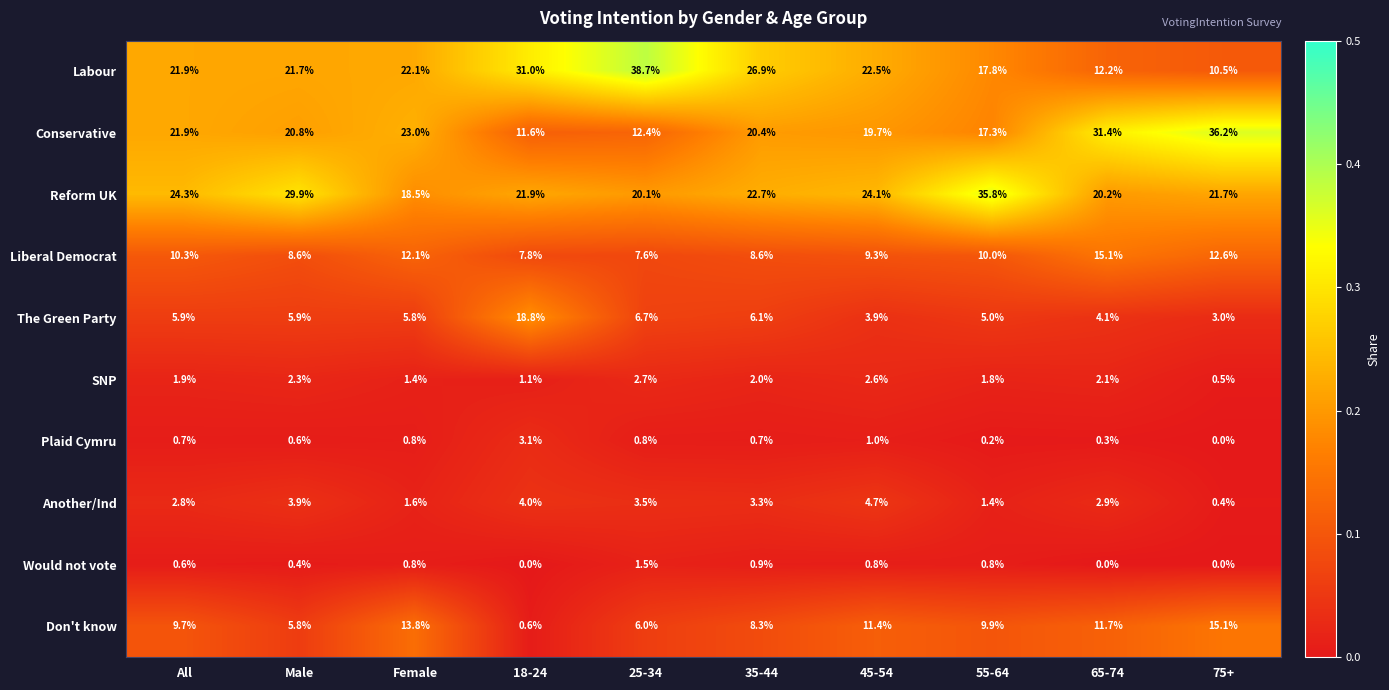

What is the total value across all series at Male?

99.9